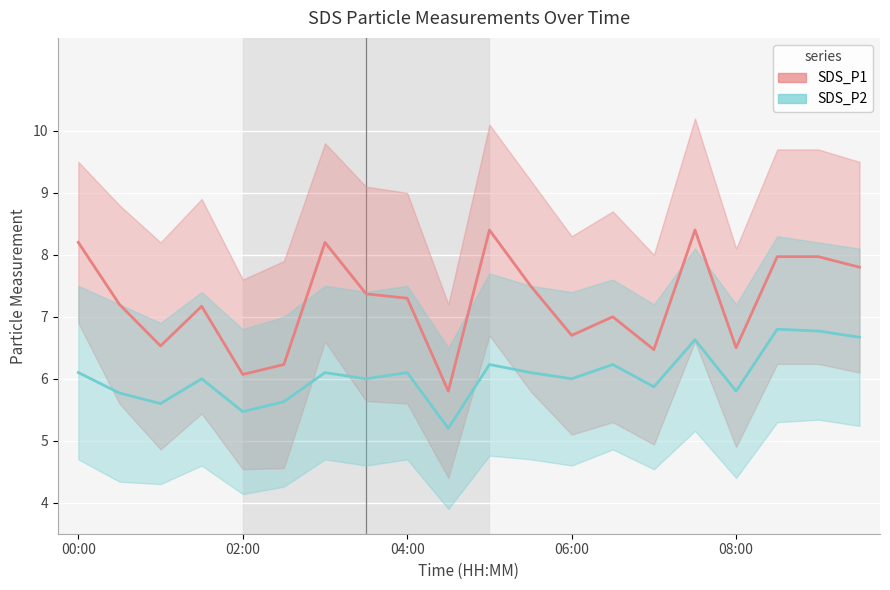

Is it true that SDS_P1 equals 3.5 at 13?

False